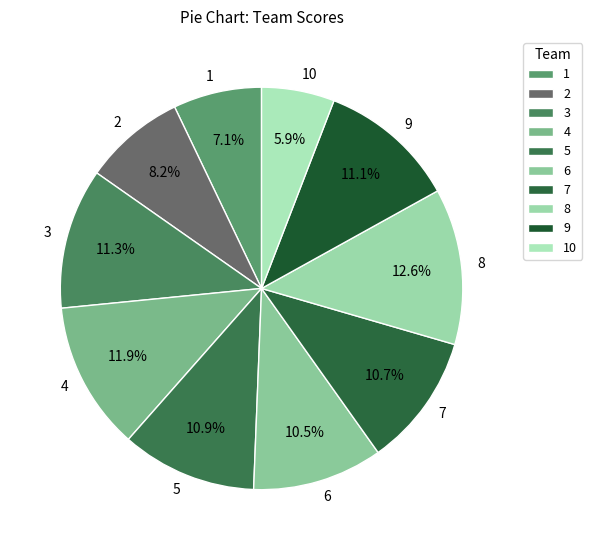

To the nearest percent, what is the difference between the 4 and 5 slice percentages?

1%